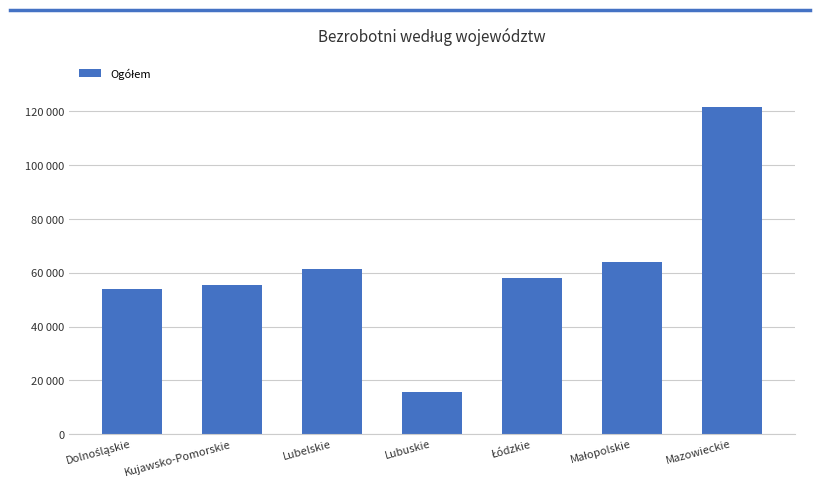

Does the chart contain any negative values?

No